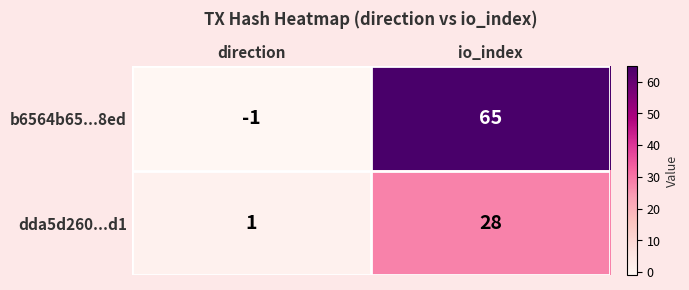

What is the difference between the highest and lowest values at direction?

2